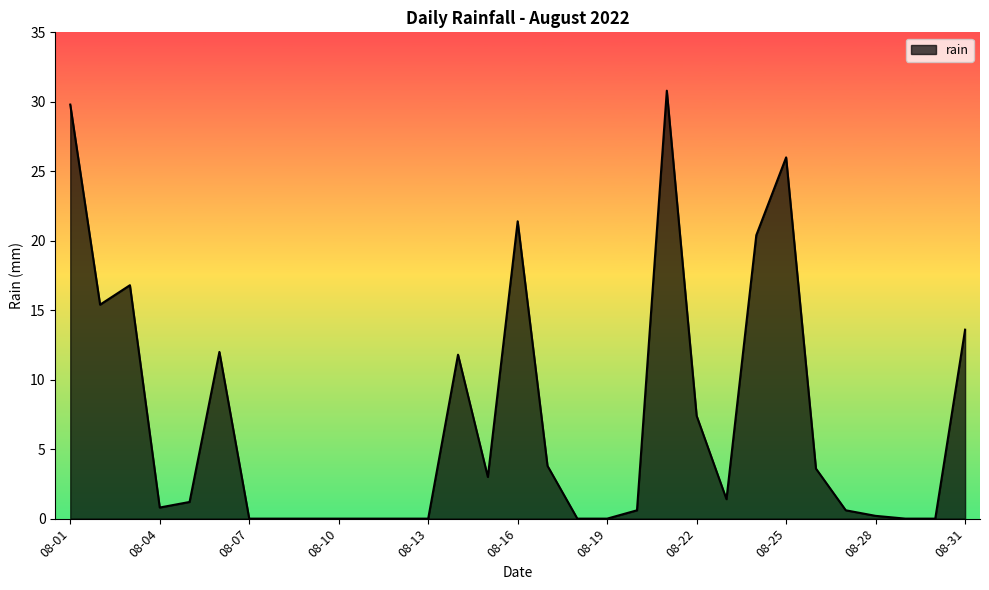

What is the greatest value displayed?

30.8